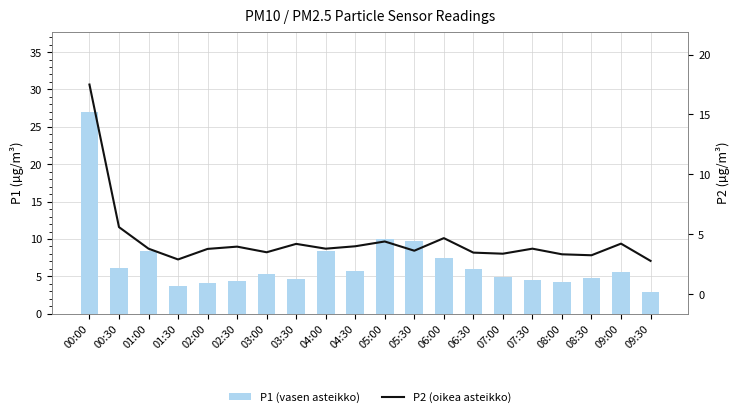

True or false: P2 (oikea asteikko) has a value of 3.8 at 07:30.

True